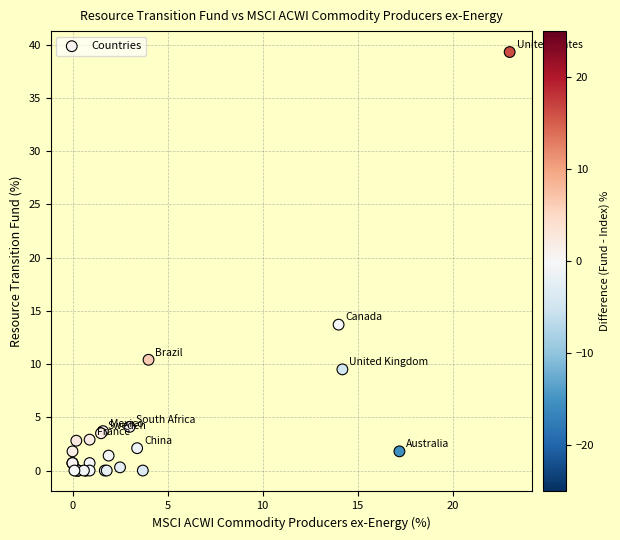

What Y value in the scatter plot is closest to 19?

13.7